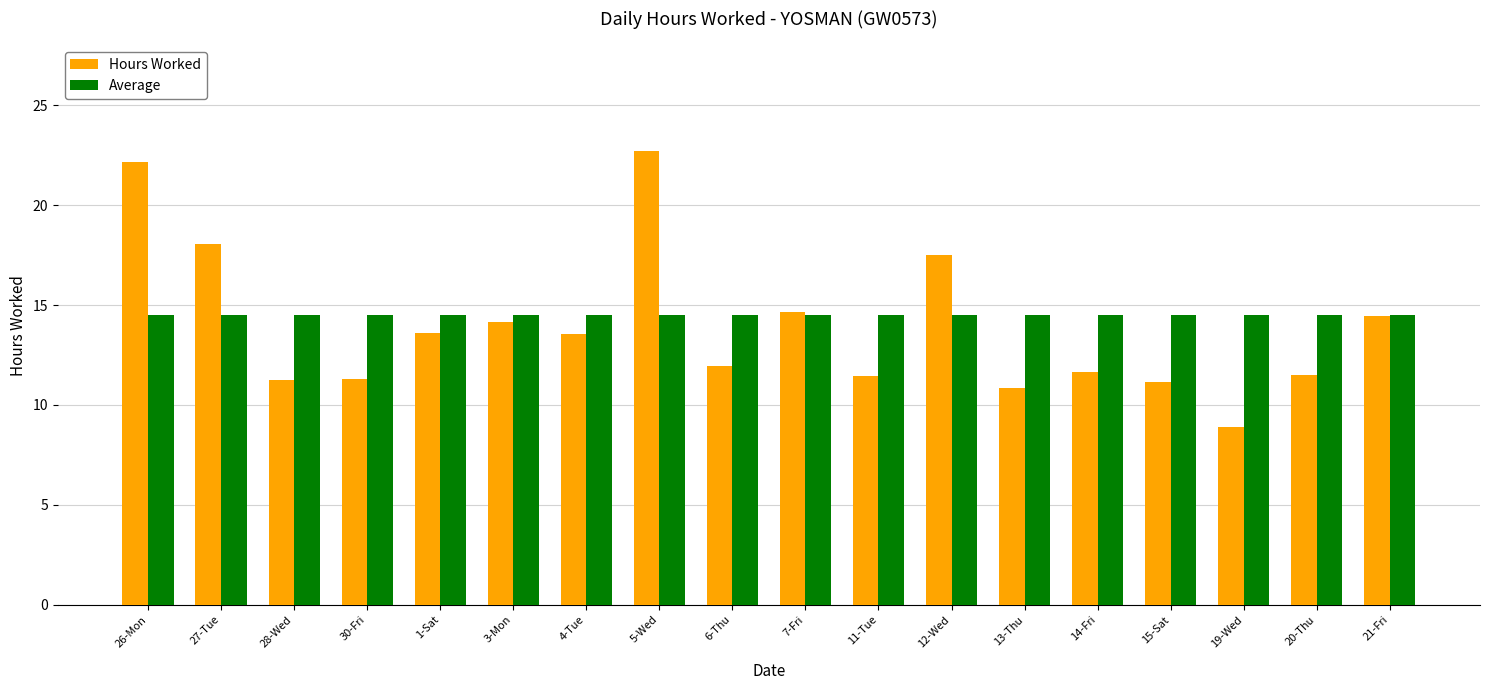

List the series in order of their peak value, lowest first.

Average, Hours Worked